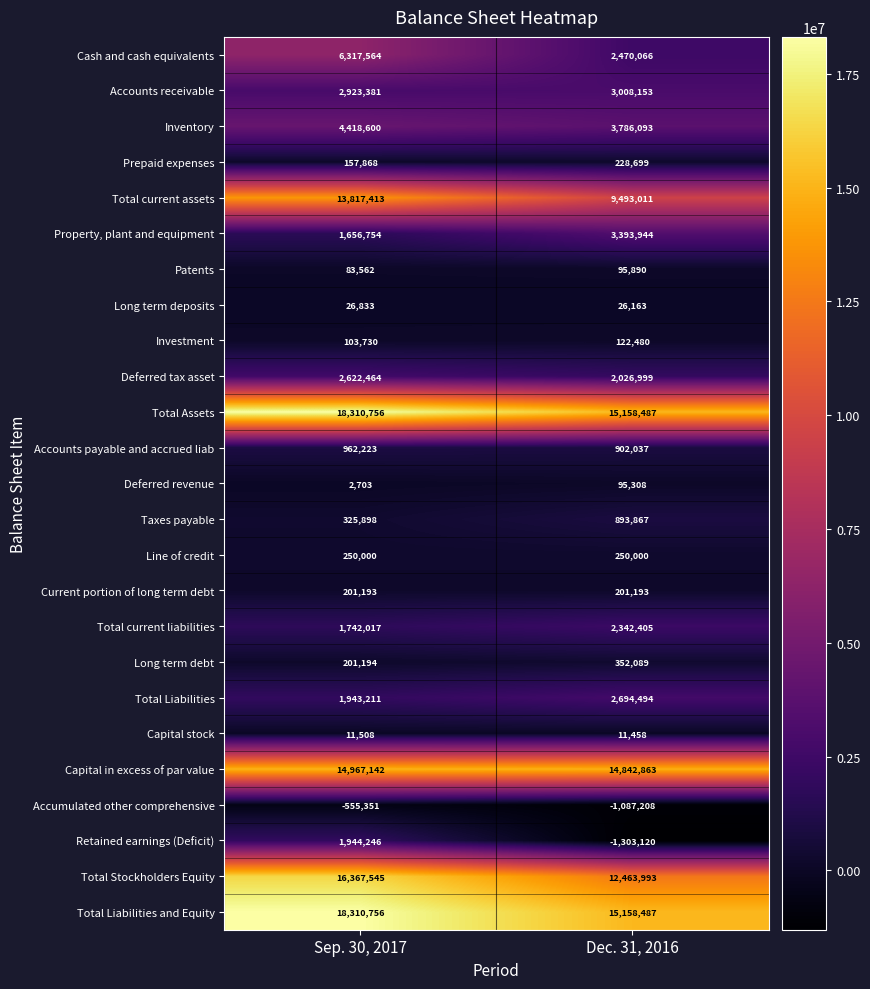

What is the sum of the Deferred revenue values at Dec. 31, 2016 and Sep. 30, 2017?

98011